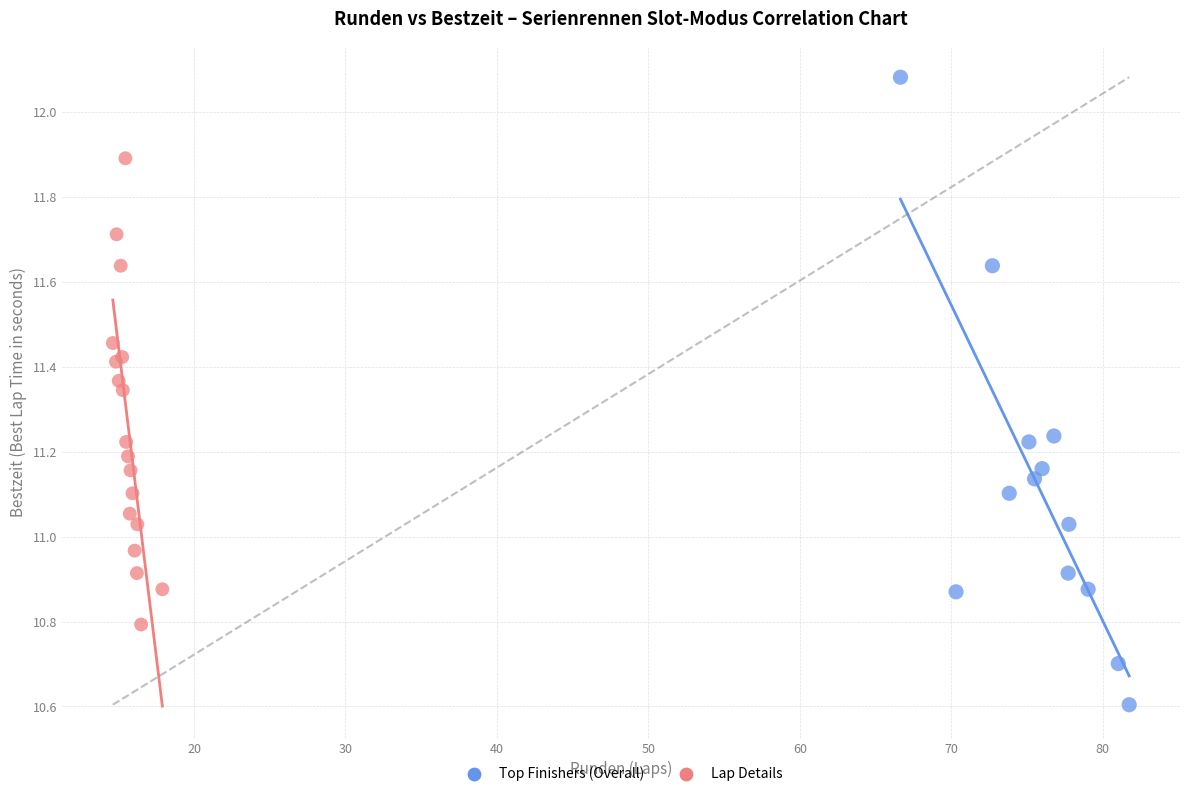

Which series has the largest Y range (max minus min)?

Top Finishers (Overall)